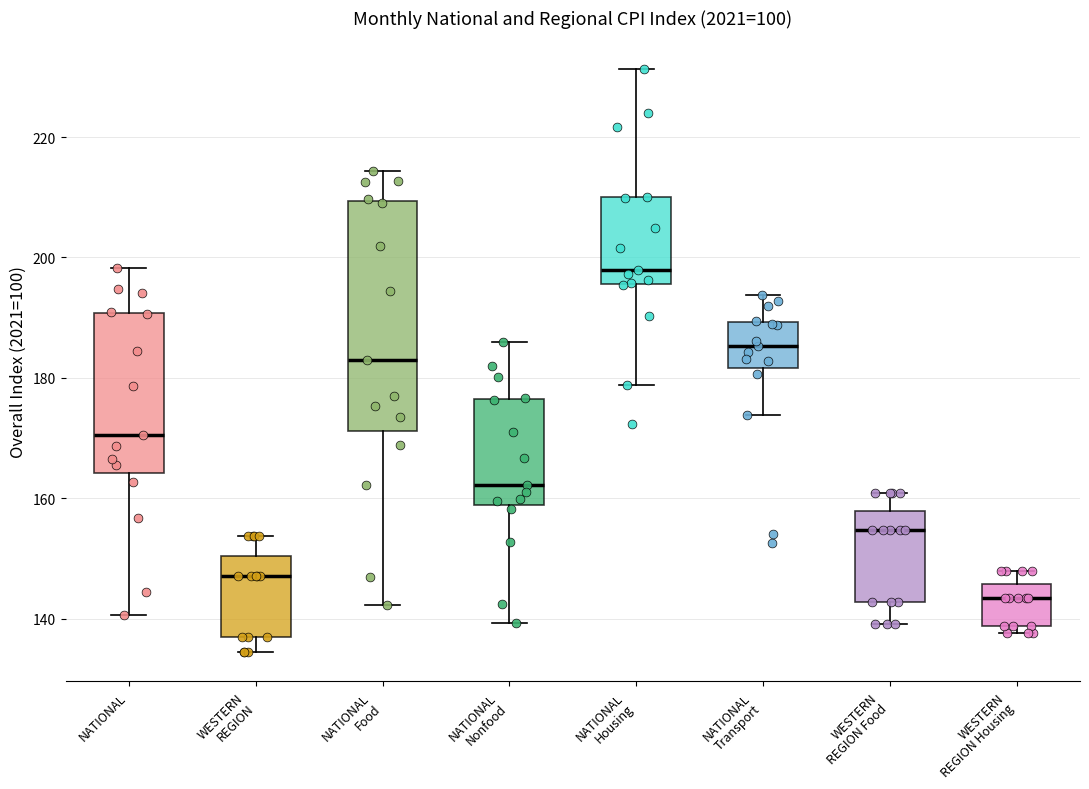

Which box is the tallest, from its lower edge to its upper edge?

NATIONAL Food